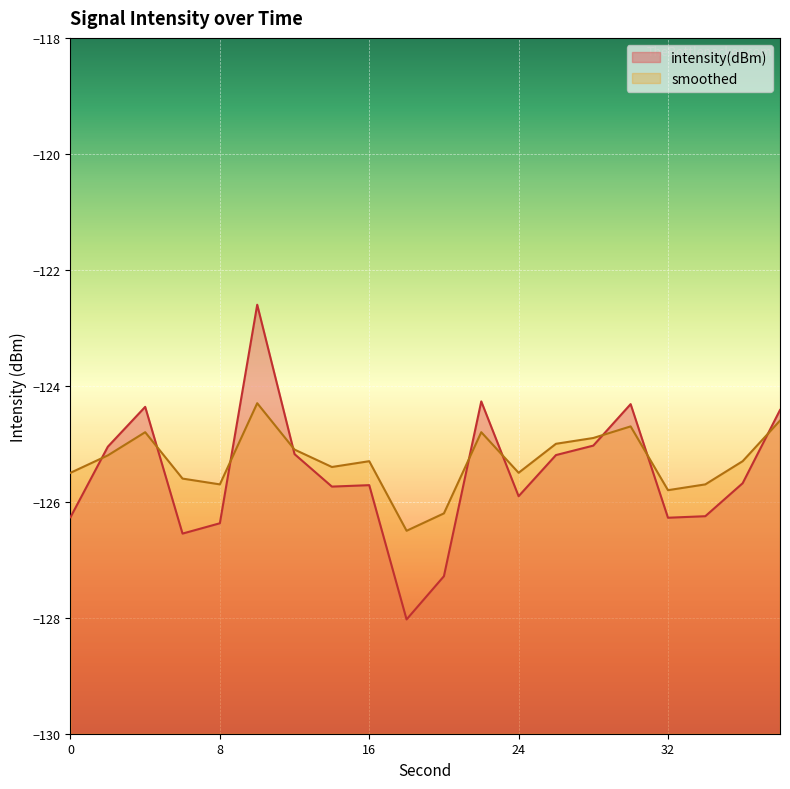

Reading left to right, transcribe all the data shown in this chart.

intensity(dBm): -126.3	-125.0	-124.4	-126.5	-126.4	-122.6	-125.2	-125.7	-125.7	-128.0	-127.3	-124.3	-125.9	-125.2	-125.0	-124.3	-126.3	-126.2	-125.7	-124.4
smoothed: -125.5	-125.2	-124.8	-125.6	-125.7	-124.3	-125.1	-125.4	-125.3	-126.5	-126.2	-124.8	-125.5	-125.0	-124.9	-124.7	-125.8	-125.7	-125.3	-124.6